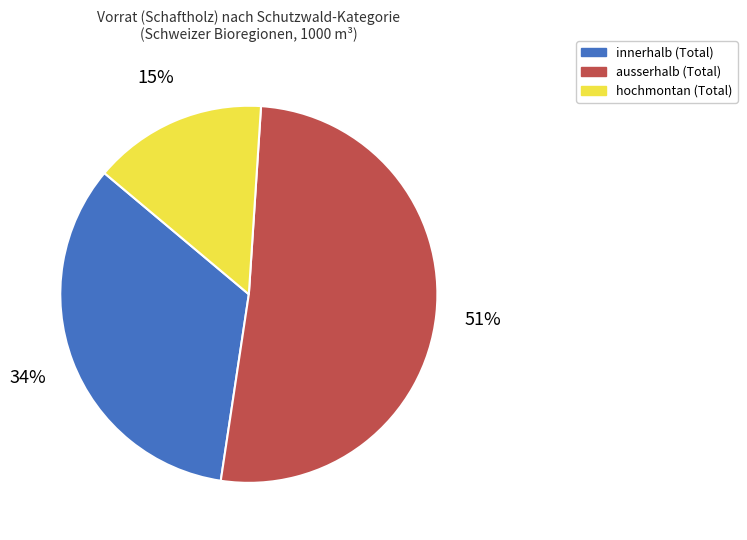

To the nearest percent, what is the difference between the largest and smallest slice percentages?

36%